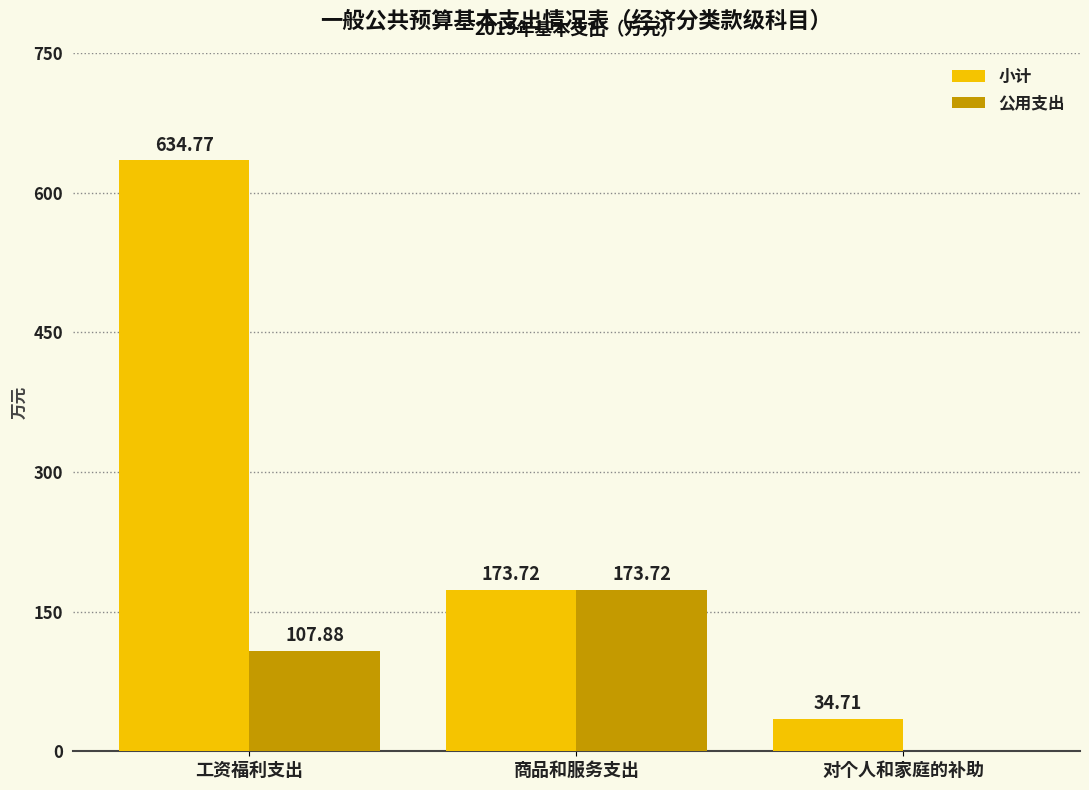

Between 工资福利支出 and 商品和服务支出, which series saw the biggest shift?

小计